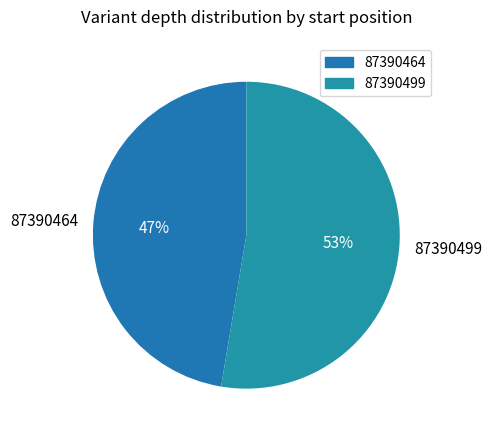

Is the sum of 87390499 and 87390464 greater than half?

Yes